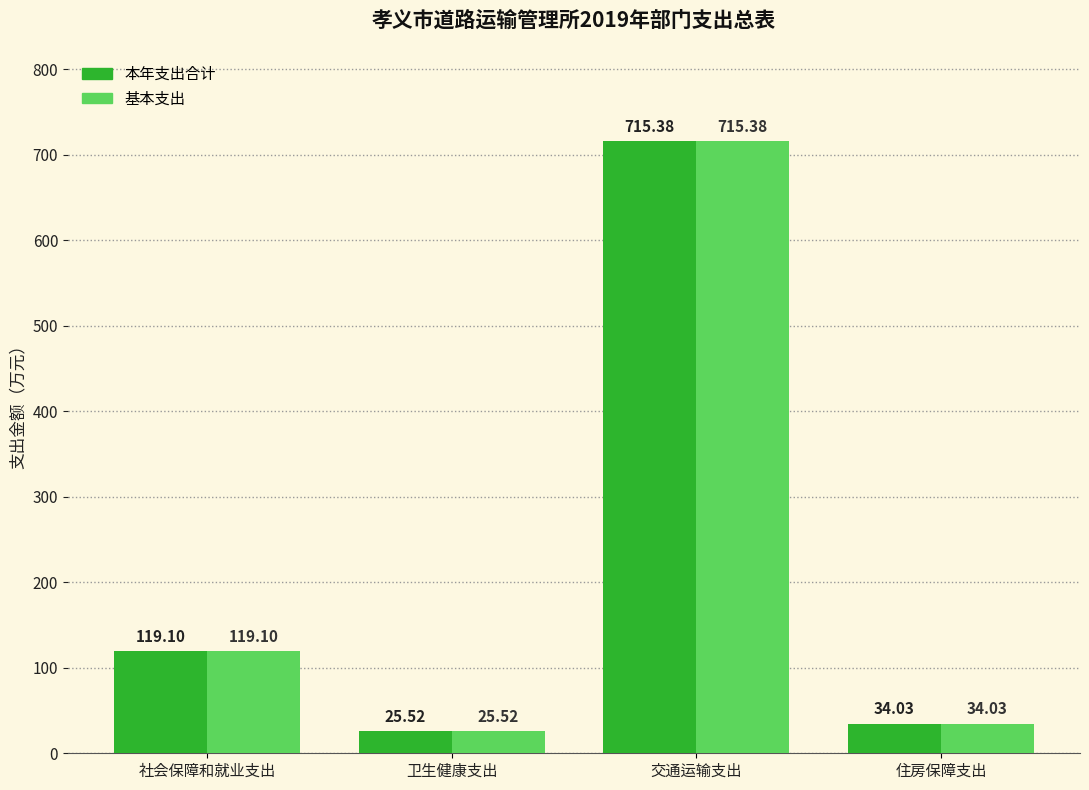

Reading left to right, what are all the values shown in this chart?

本年支出合计: 119.1	25.5	715.4	34.0
基本支出: 119.1	25.5	715.4	34.0